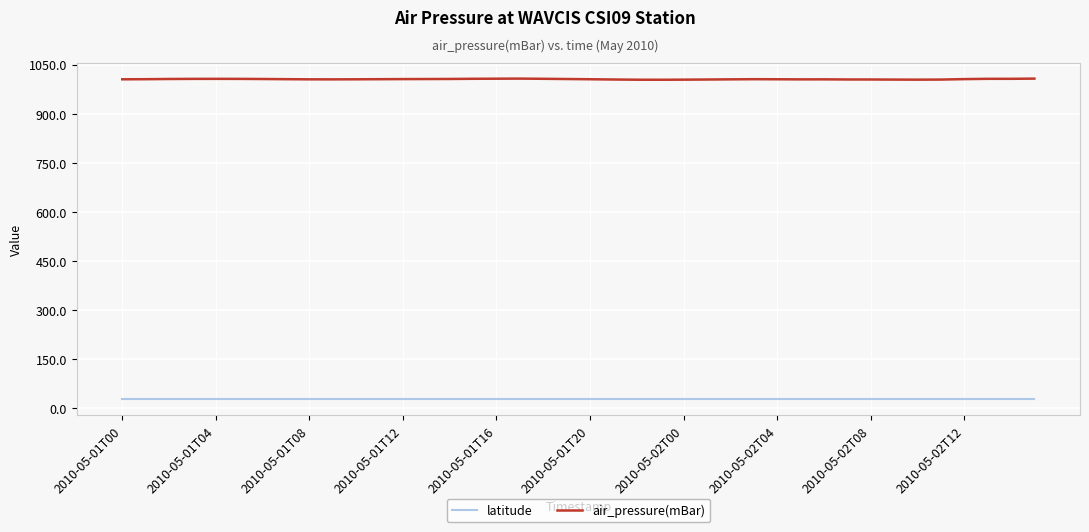

What is the minimum value for air_pressure(mBar)?

1003.5